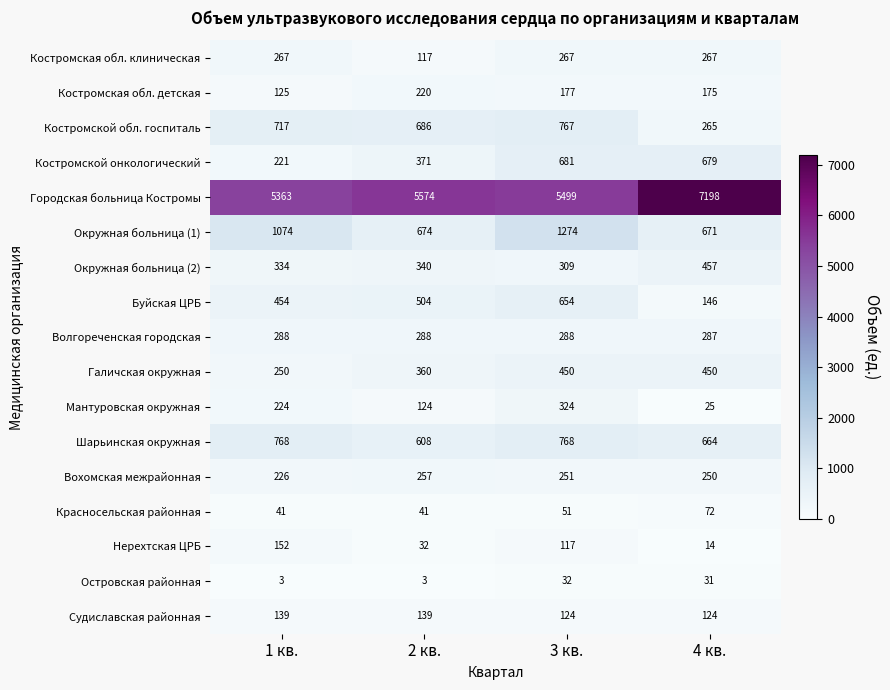

What is the total value across all series at 1 кв.?

10646